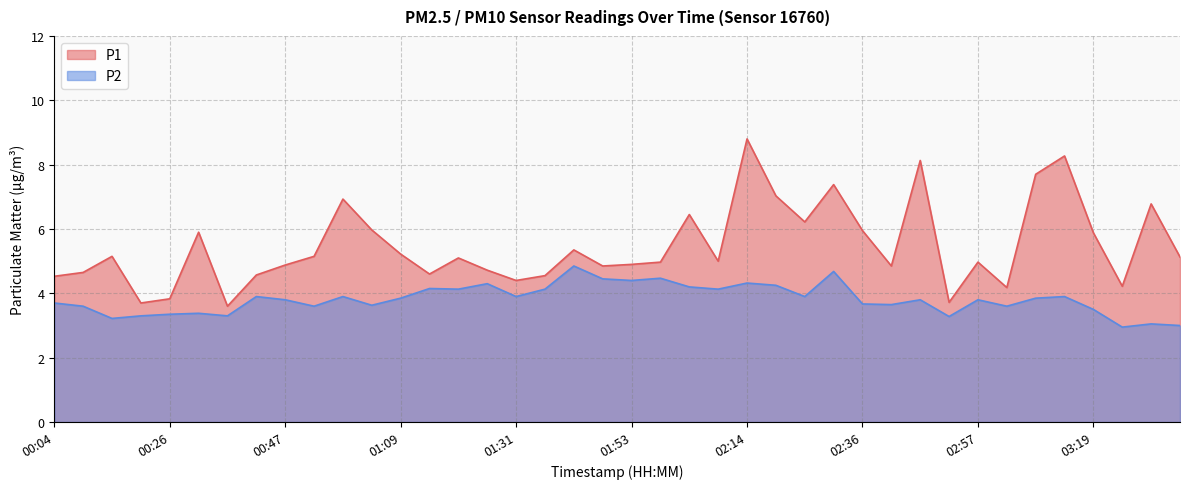

Where does the P1 series first go above 5?

00:15